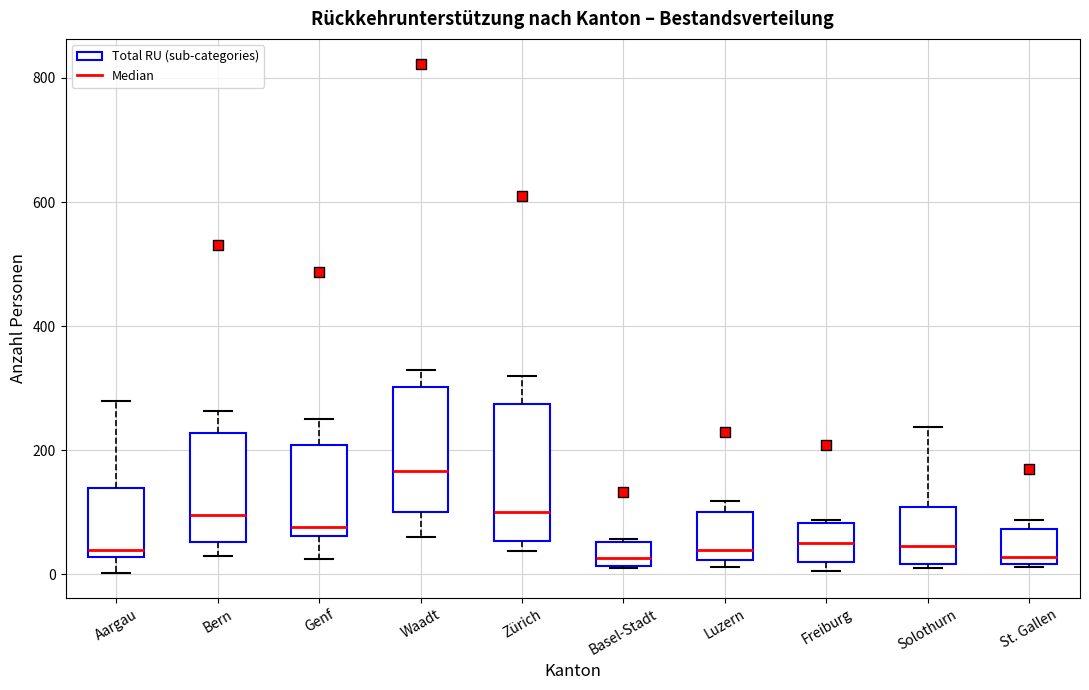

Reading left to right, transcribe this box plot: for each box, give where its median line is, the range the box spans, and where its two whiskers end, as read against the y-axis. The values are not printed on the chart, so give them approximately, as read against the axis.

Aargau: median 40, box 20 to 140, whiskers 0 to 280
Bern: median 100, box 60 to 220, whiskers 40 to 260
Genf: median 80, box 60 to 200, whiskers 20 to 260
Waadt: median 160, box 100 to 300, whiskers 60 to 340
Zürich: median 100, box 60 to 280, whiskers 40 to 320
Basel-Stadt: median 20 (just above the box's lower edge), box 20 to 60, whiskers 20 to 60
Luzern: median 40, box 20 to 100, whiskers 20 (just below the box's lower edge) to 120
Freiburg: median 60, box 20 to 80, whiskers 0 to 80
Solothurn: median 40, box 20 to 100, whiskers 20 (just below the box's lower edge) to 240
St. Gallen: median 20 (just above the box's lower edge), box 20 to 80, whiskers 20 to 80 (just above the box's upper edge)